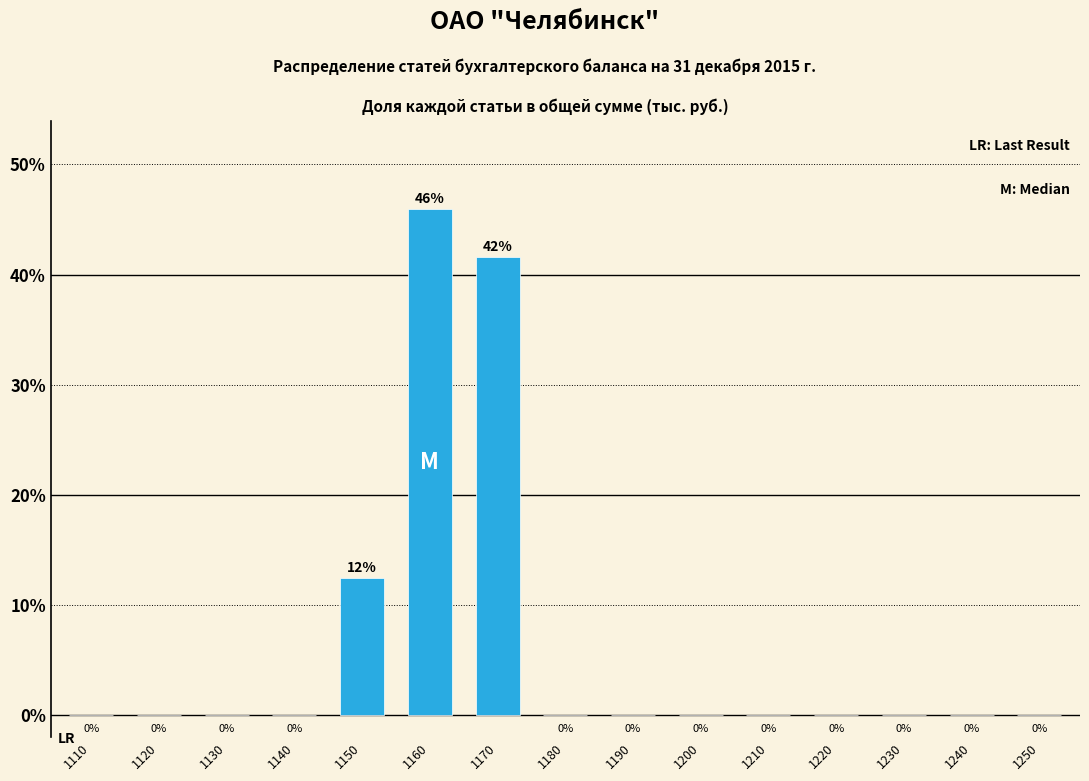

At which label is the value closest to 22?

1150